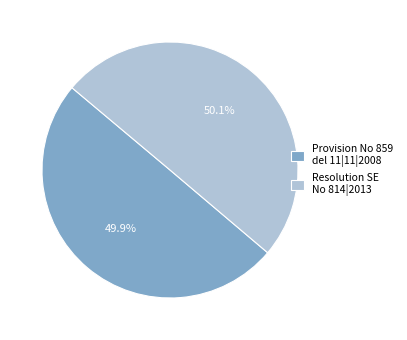

Is there any slice that represents more than half of the pie?

Yes